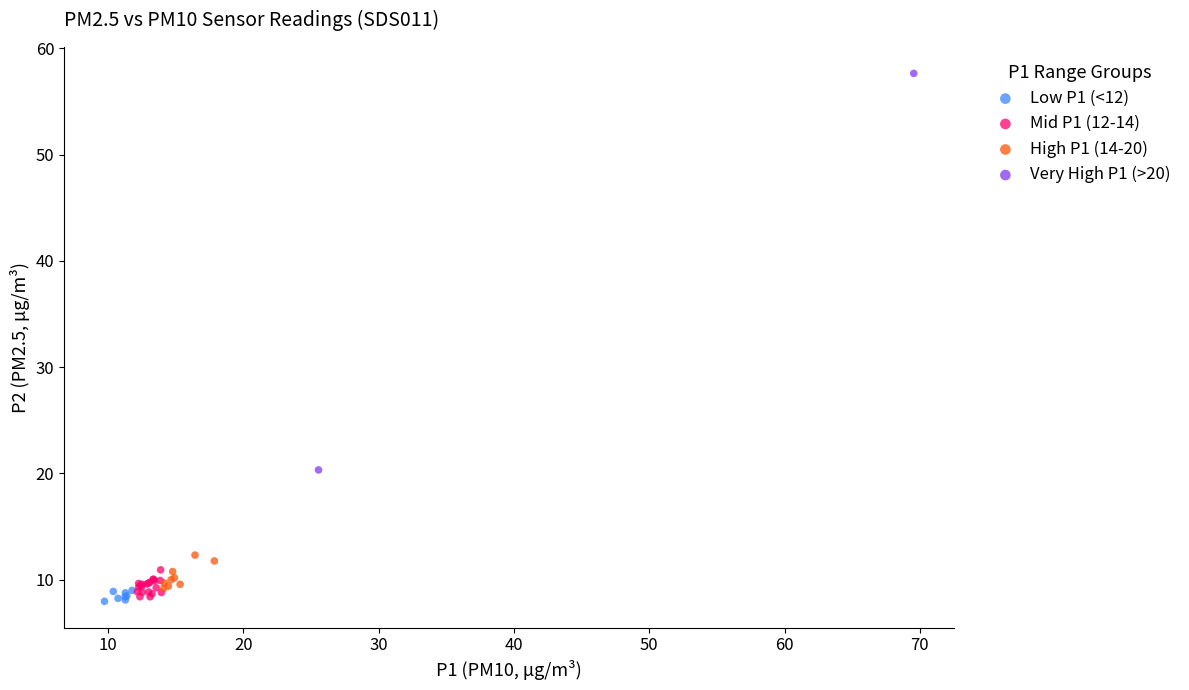

What are all the series names shown in the legend?

Low P1 (<12), Mid P1 (12-14), High P1 (14-20), Very High P1 (>20)